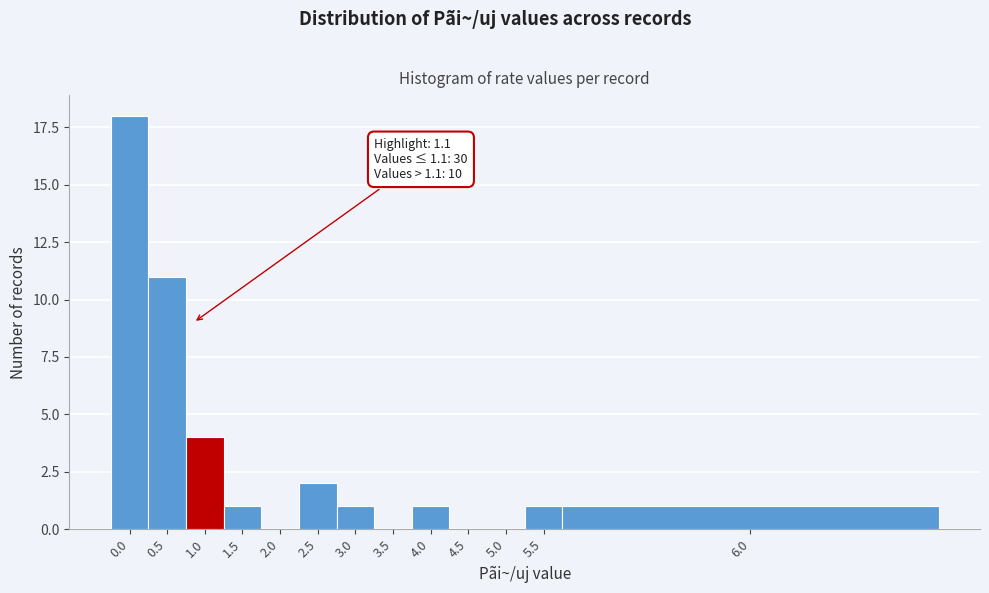

Reading left to right, transcribe all the data shown in this chart.

0.0=18	0.5=11	1.0=4	1.5=1	2.0=0	2.5=2	3.0=1	3.5=0	4.0=1	4.5=0	5.0=0	5.5=1	6.0=1